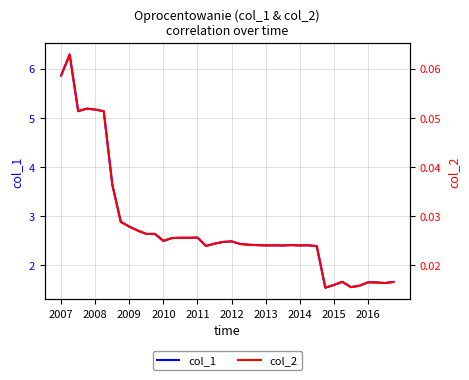

What value does the col_1 series have at 2008?

5.2